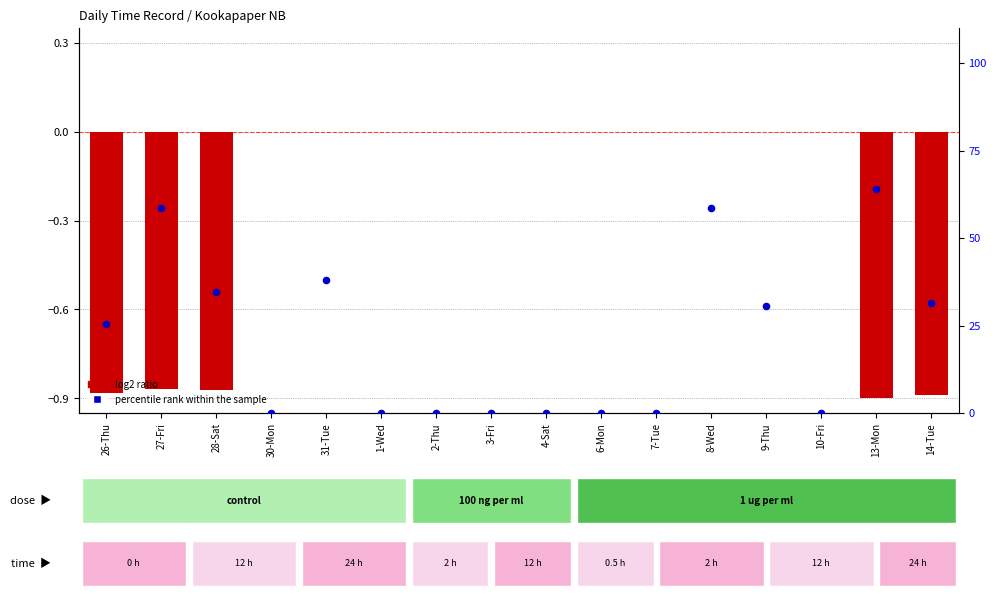

Which series has the largest total across all categories?

percentile rank within the sample